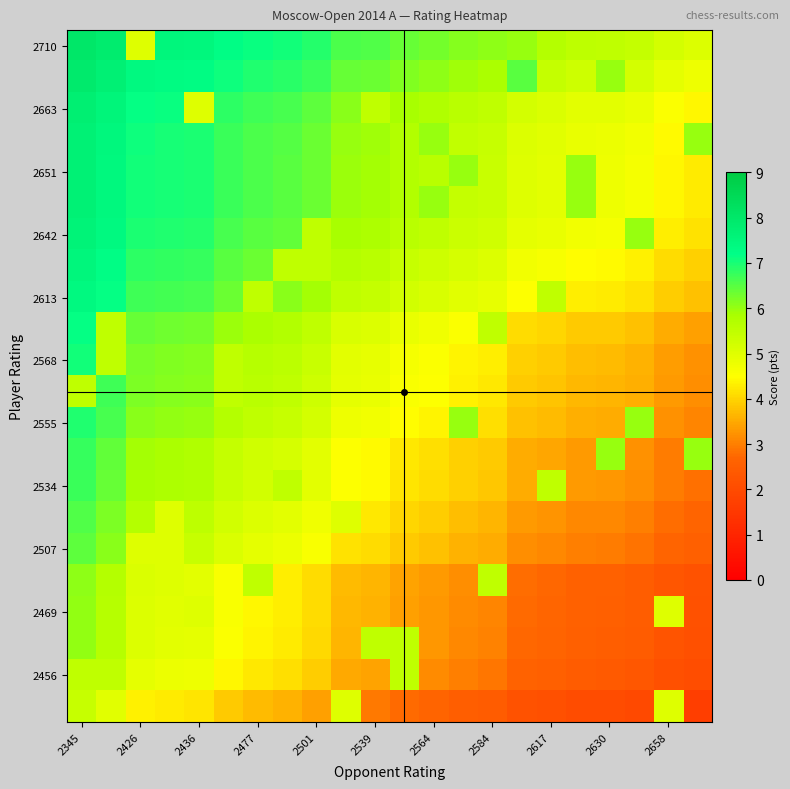

At which category is the sum across all series the highest?

2345